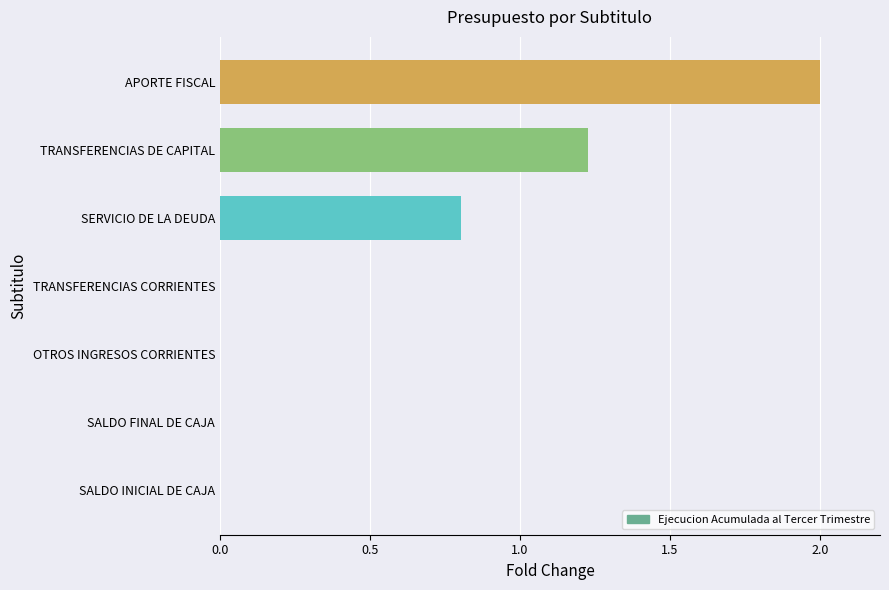

How many series are shown in this chart?

1